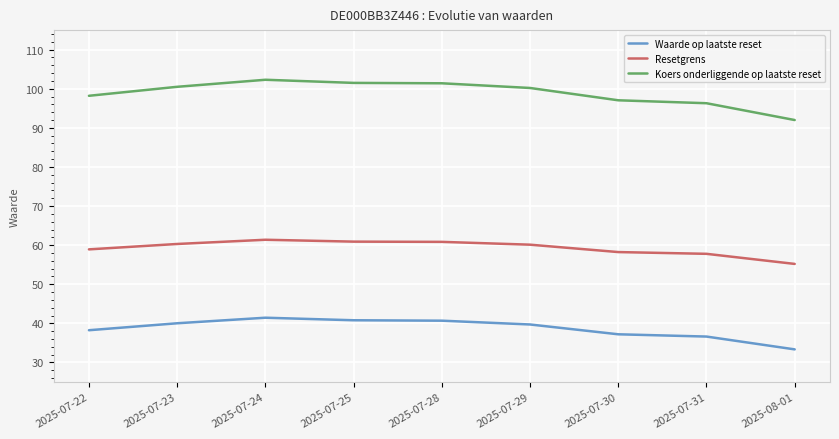

True or false: Resetgrens and Waarde op laatste reset cross at least once.

False